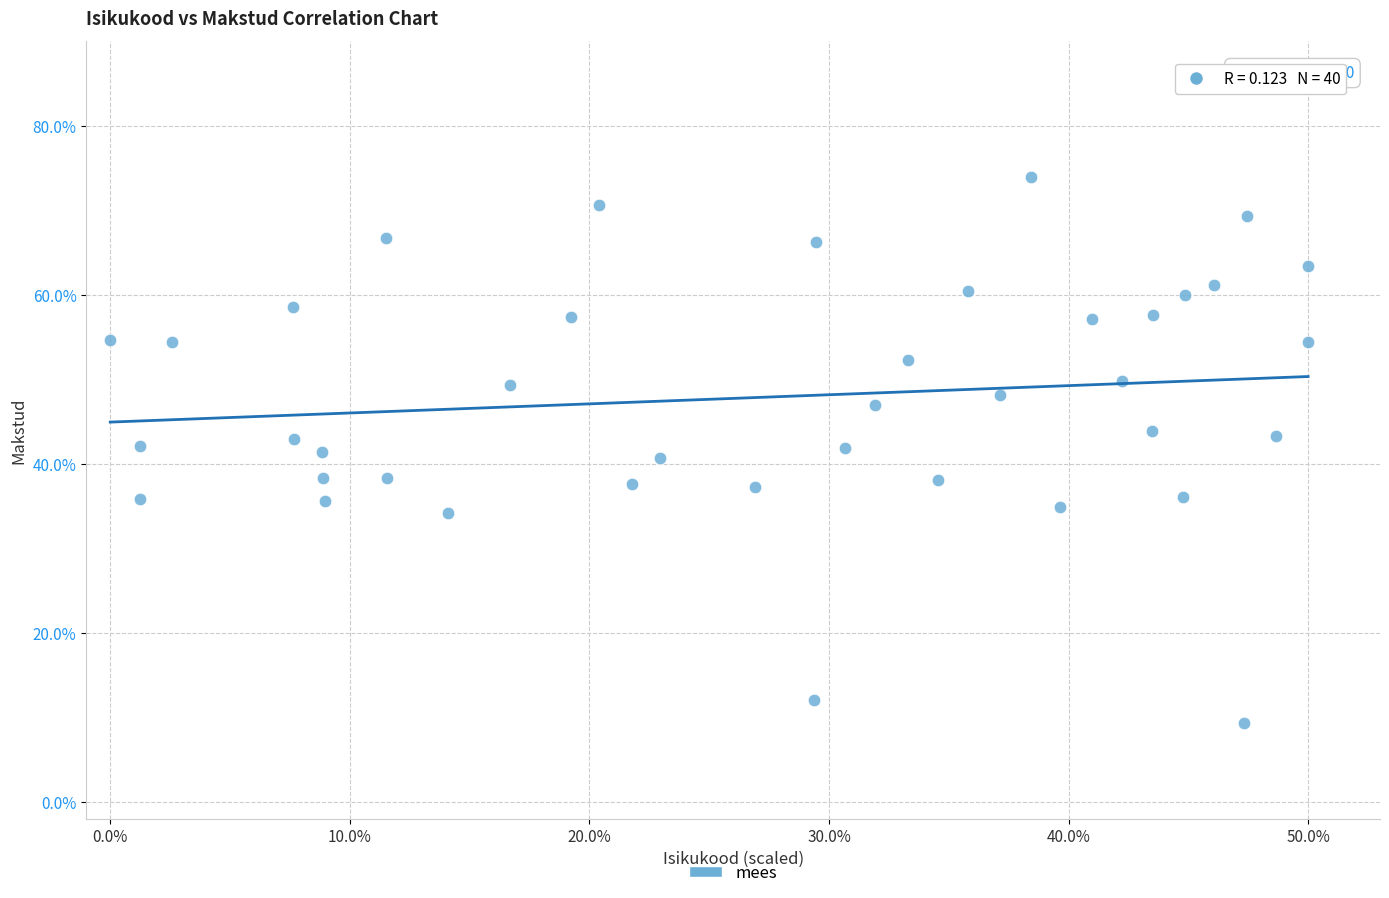

What is the range of Y values (max minus min)?

64.6